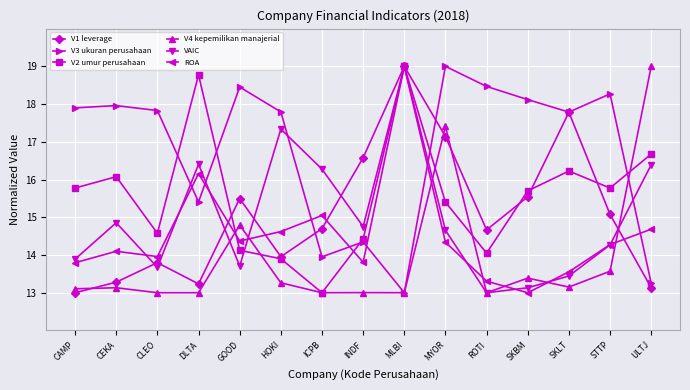

At INDF, list the series in order from smallest to largest.

V4 kepemilikan manajerial, ROA, V3 ukuran perusahaan, V2 umur perusahaan, VAIC, V1 leverage